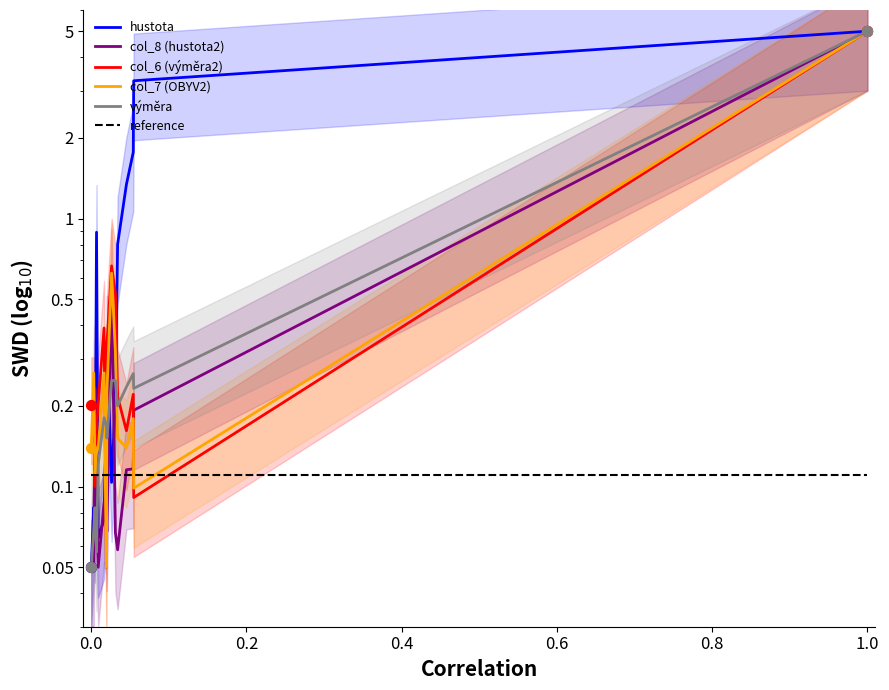

Which series has the largest total across all categories?

hustota